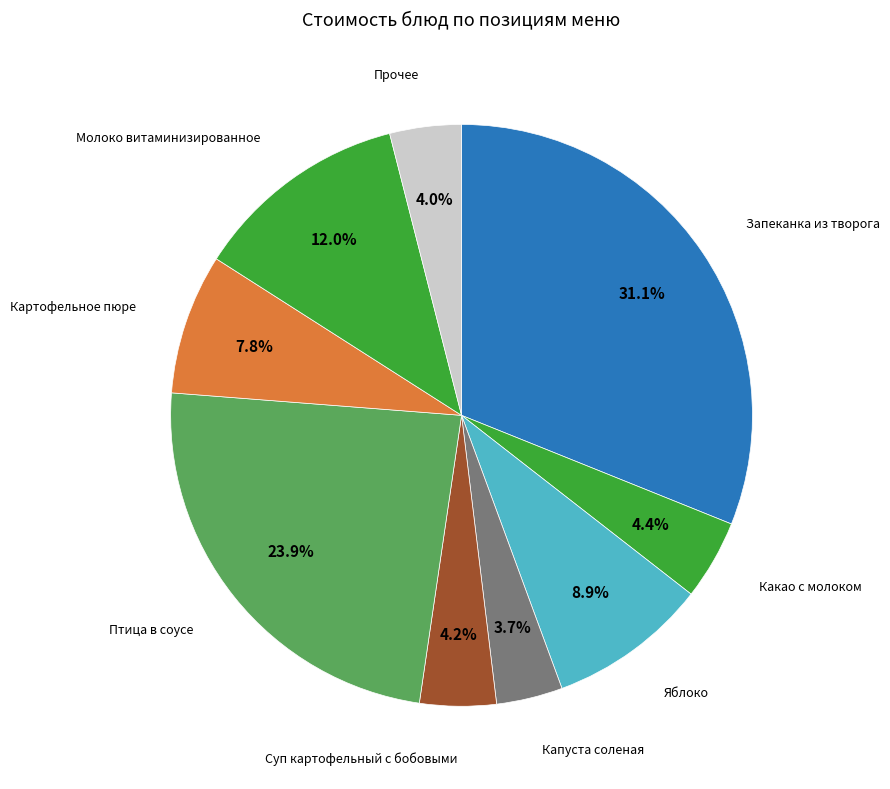

What is the largest slice in the pie chart?

Запеканка из творога